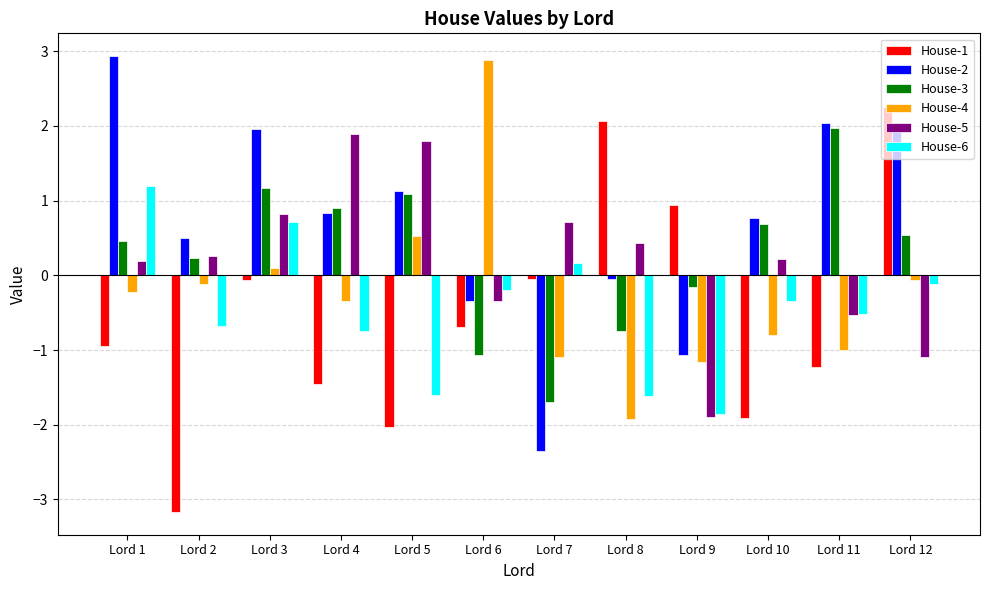

How many values in the House-3 series exceed 0?

8